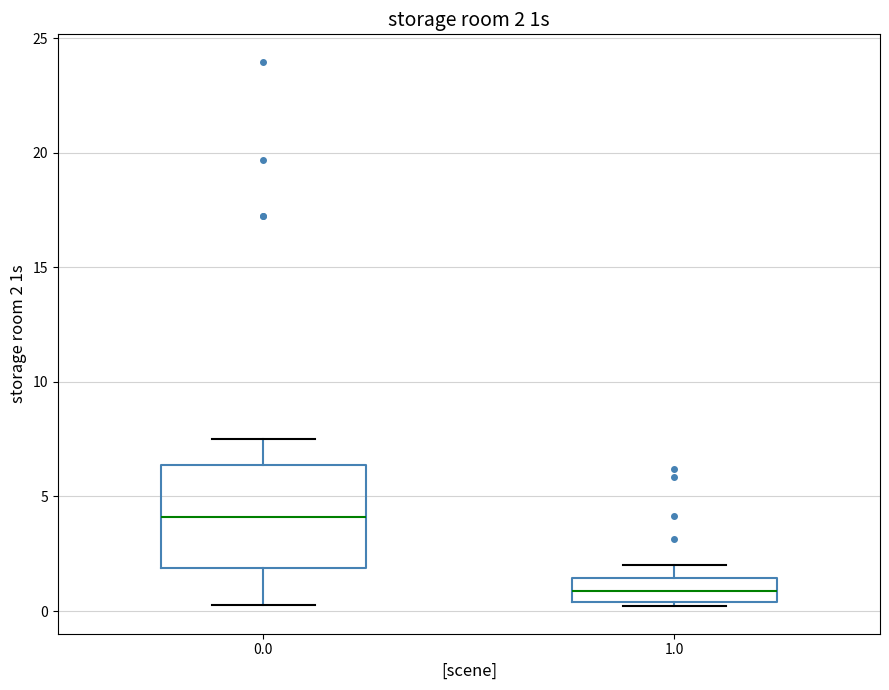

Comparing the boxes themselves (not the whiskers), which one is the tallest?

0.0